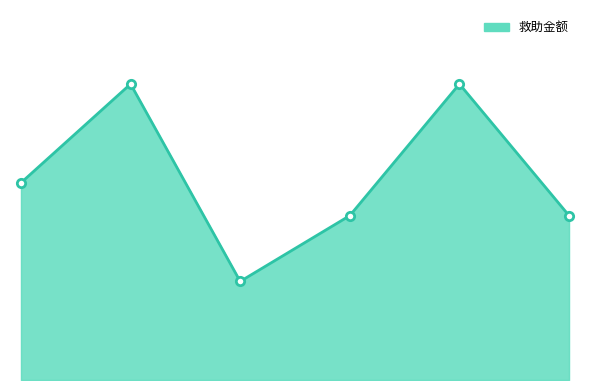

List the labels in order of value, largest first.

2, 5, 1, 4, 6, 3